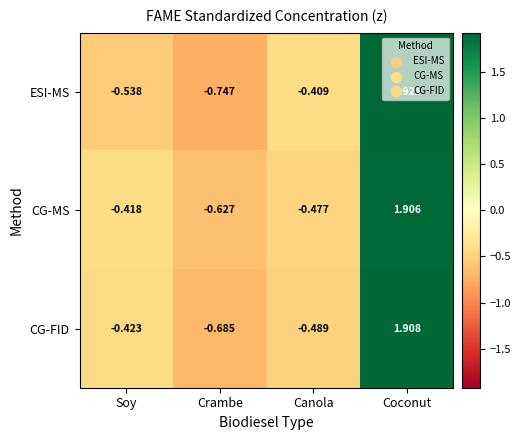

Which series has the widest spread of values?

ESI-MS